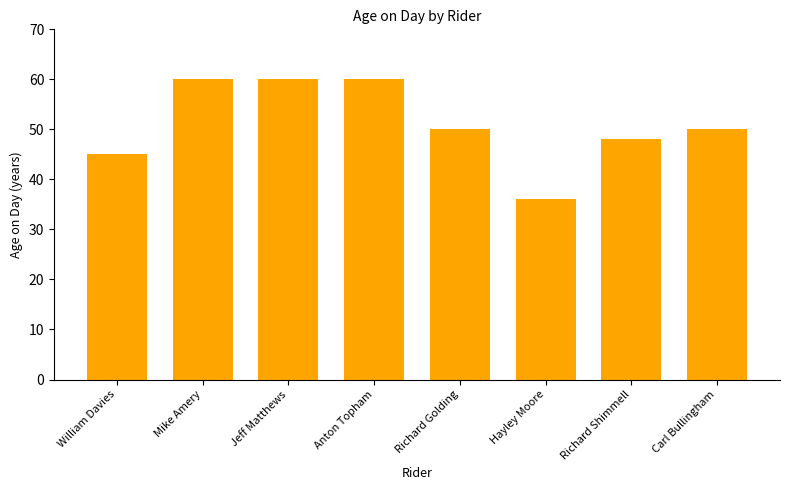

What is the sum of all values?

409